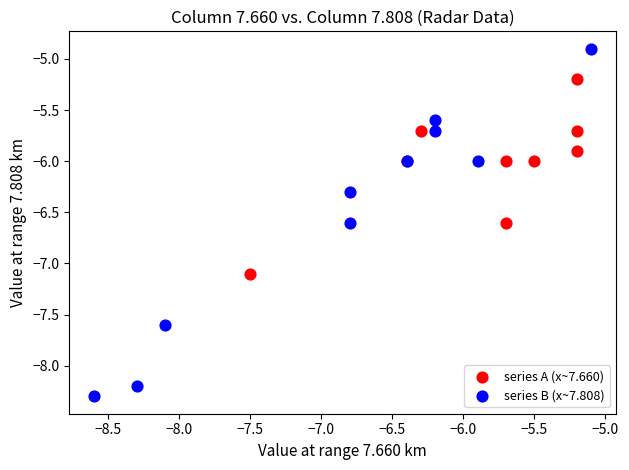

Which series reaches the minimum Y coordinate?

series B (x~7.808)